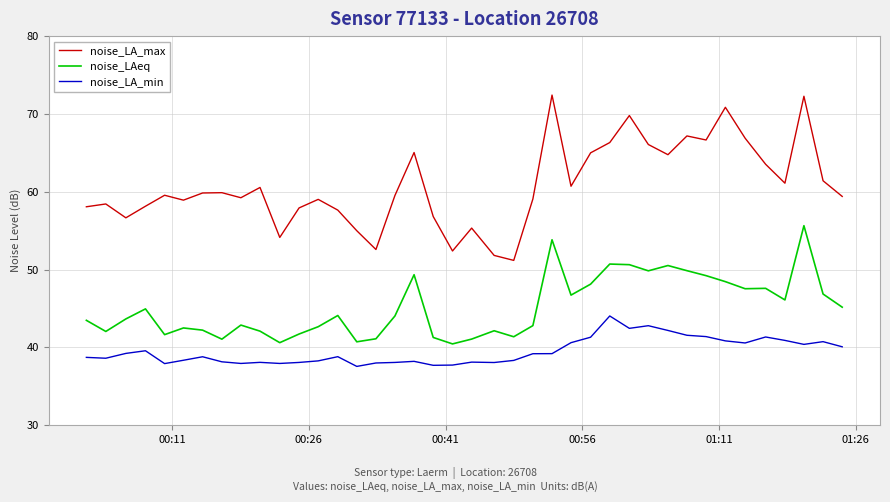

True or false: noise_LA_max and noise_LA_min cross at least once.

False